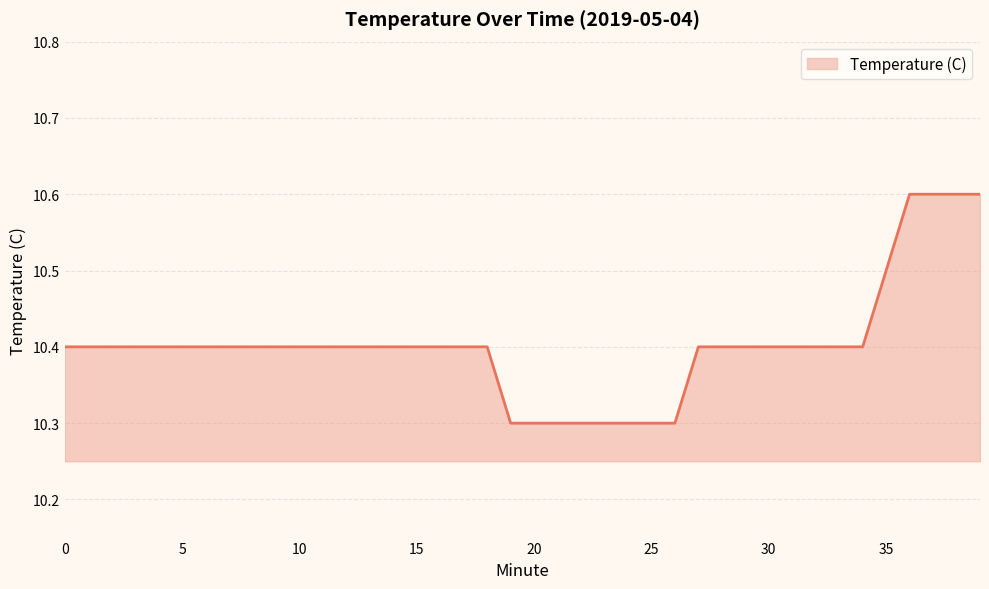

What is the smallest value displayed?

10.3